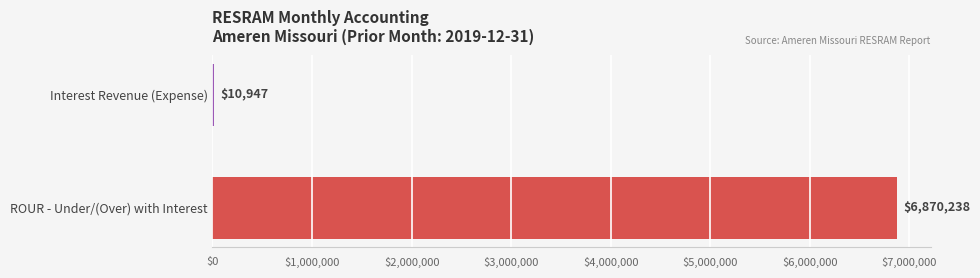

True or false: the data shows 6870238.0 at ROUR - Under/(Over) with Interest.

True